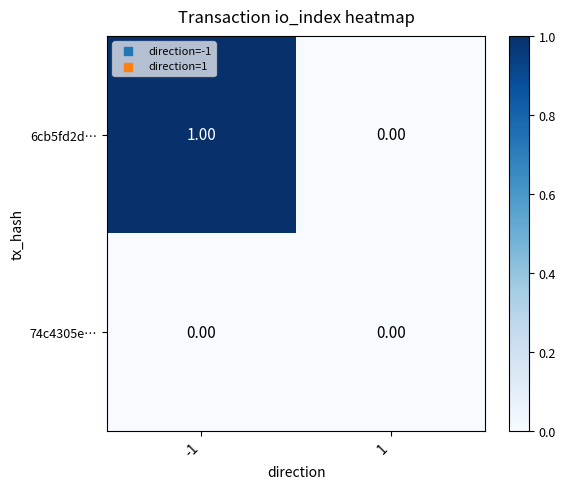

How many series are shown in this chart?

2